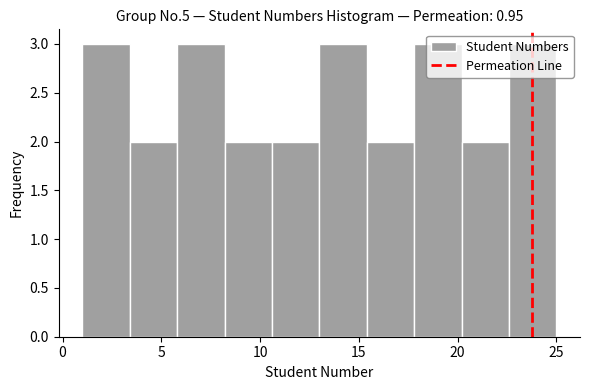

What is the height of the bar covering 1.0 to 3.4 on the x-axis? Neither the bar edges nor the heights are printed on the chart, so give them approximately, as read against the axes.

3